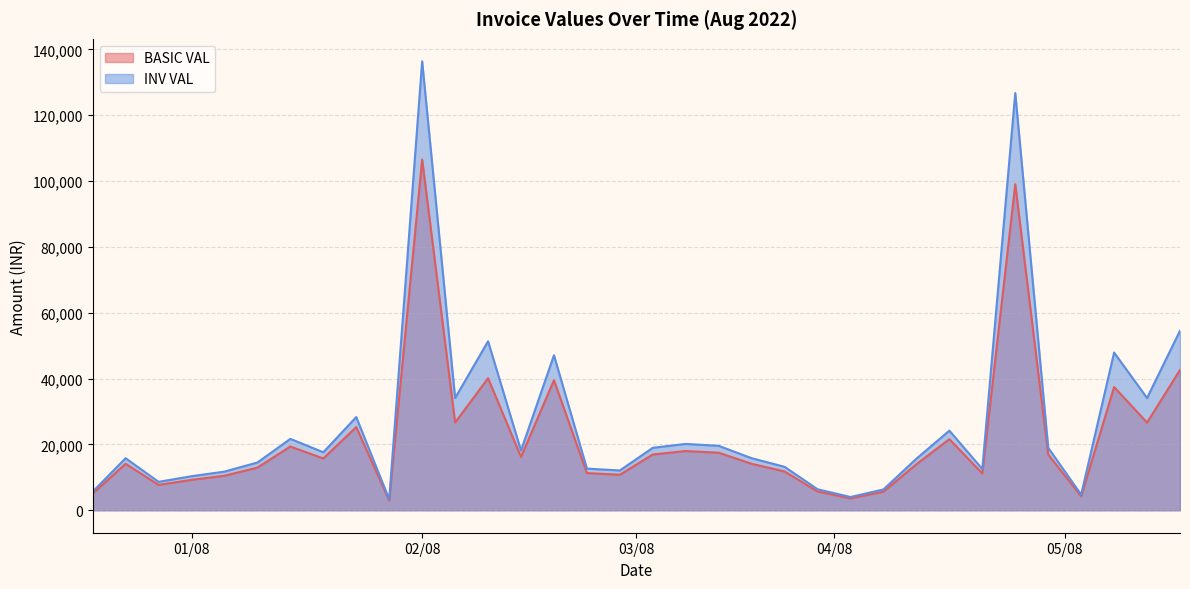

Does the chart have visible grid lines?

Yes